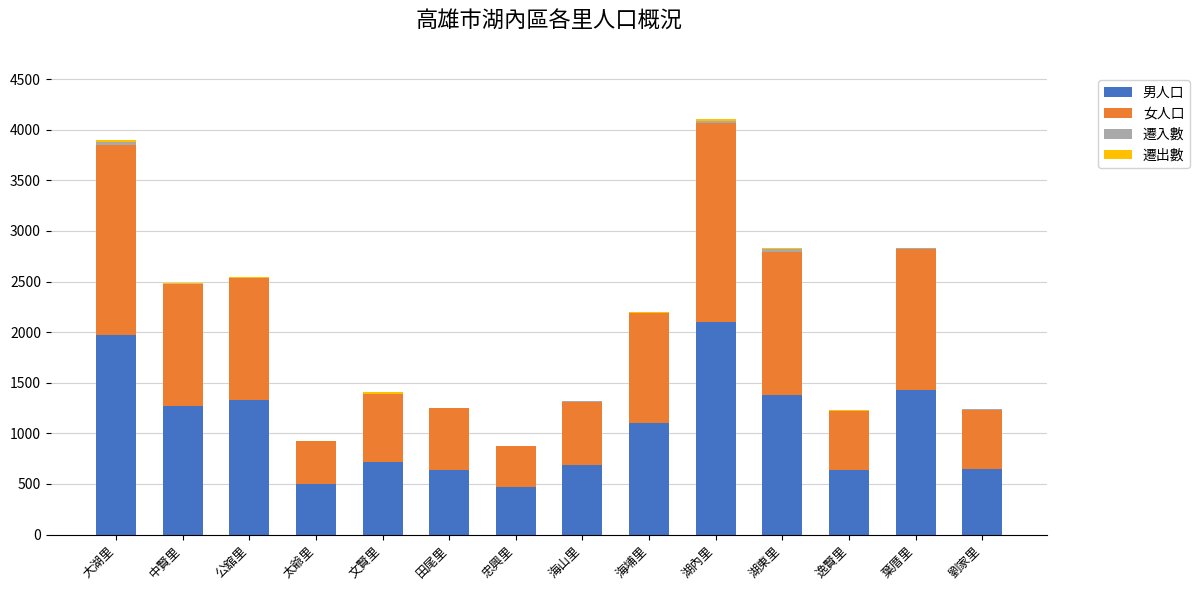

The 男人口 series shows 1087 at 田尾里. True or false?

False